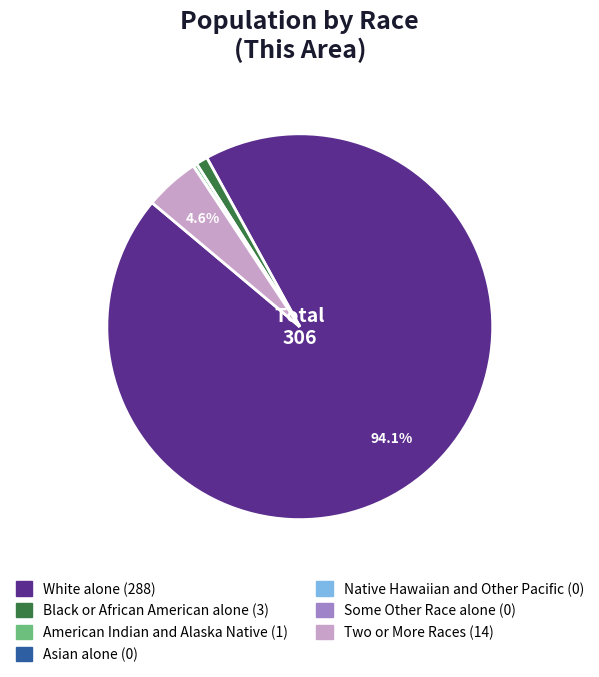

The American Indian and Alaska Native slice represents 0% of the pie. True or false?

True